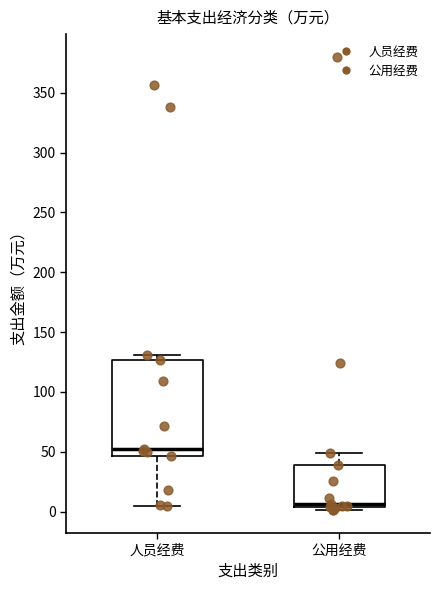

Comparing the boxes themselves (not the whiskers), which one is the tallest?

人员经费